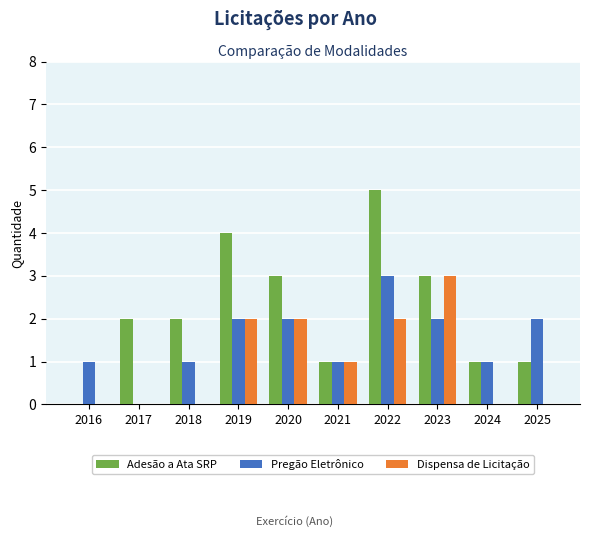

How many groups of bars are there?

10